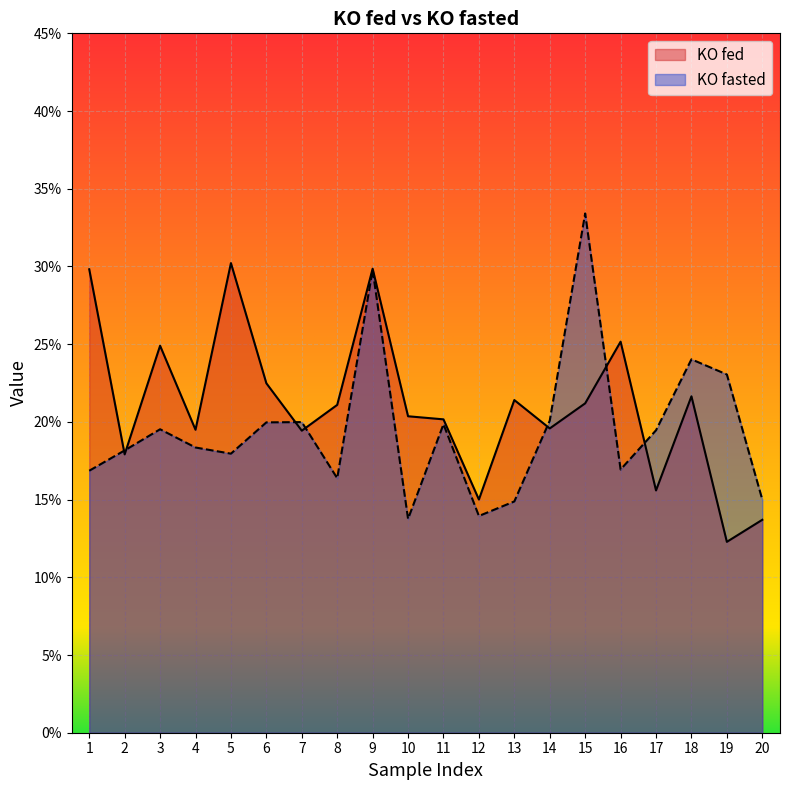

How many interior local peaks does the KO fasted series have?

6